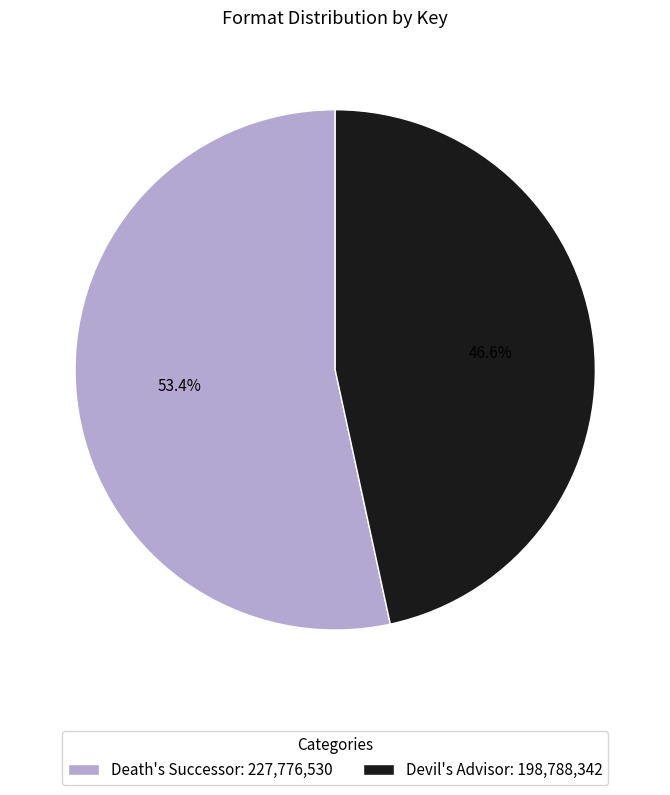

What is the smallest slice in the pie chart?

Devil's Advisor